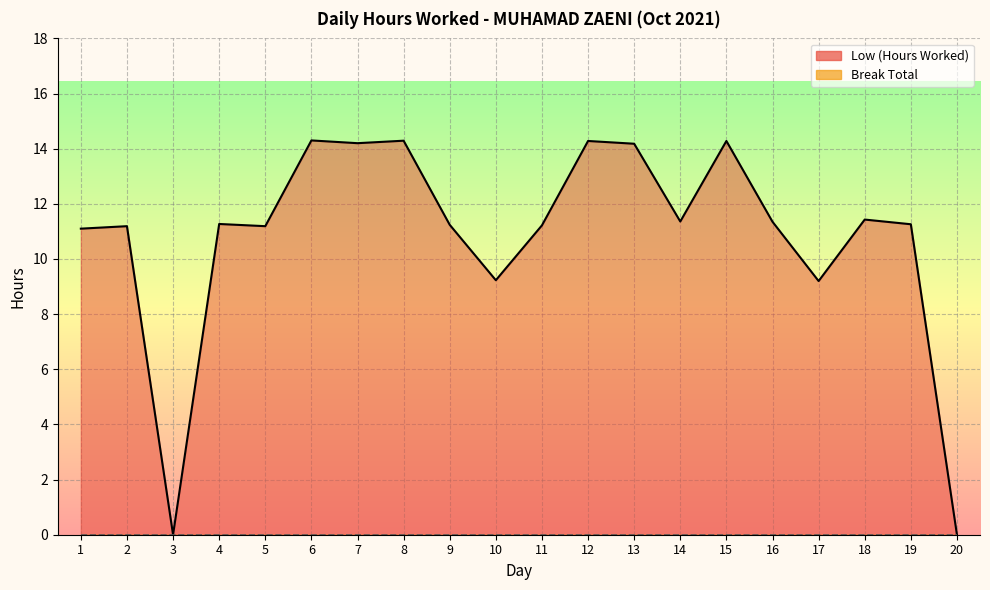

The value at 6 is 14.3. True or false?

True